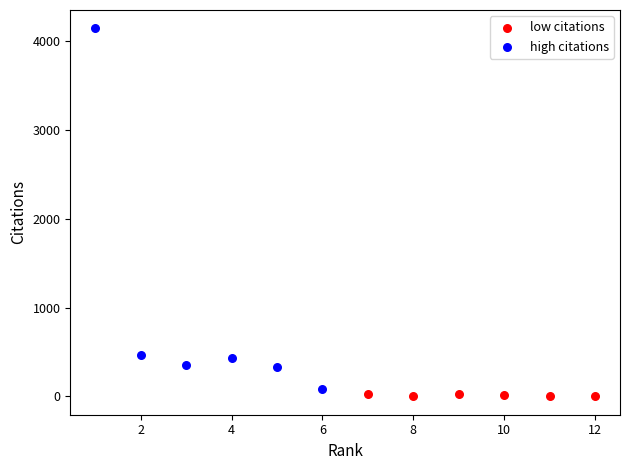

Which series reaches the minimum Y coordinate?

low citations